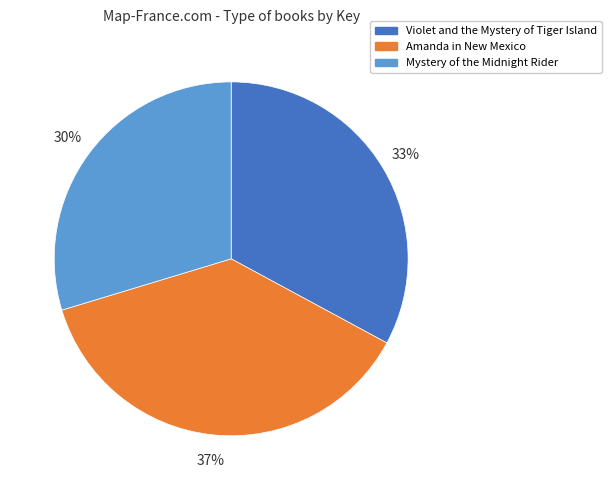

To the nearest percent, what is the difference between the Violet and the Mystery of Tiger Island and Mystery of the Midnight Rider slice percentages?

3%